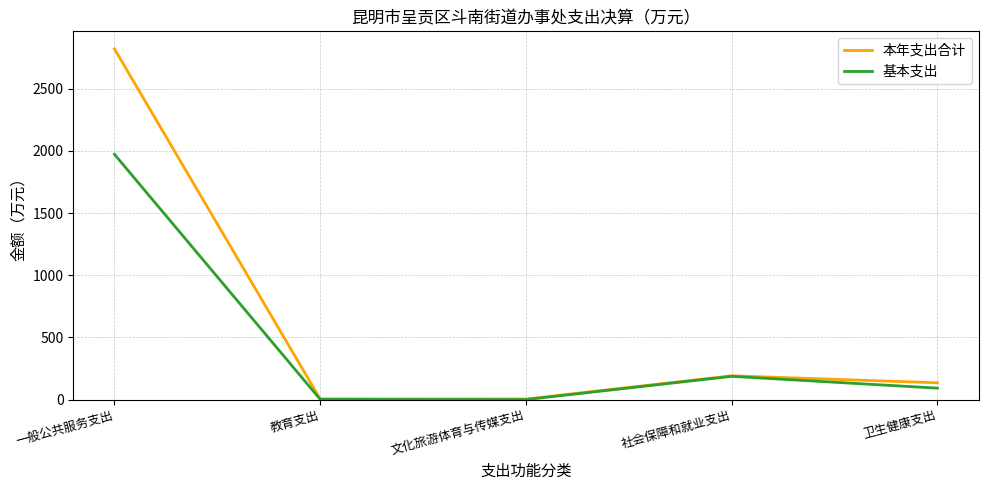

What is the difference between the maximum and minimum values in the 本年支出合计 series?

2816.7